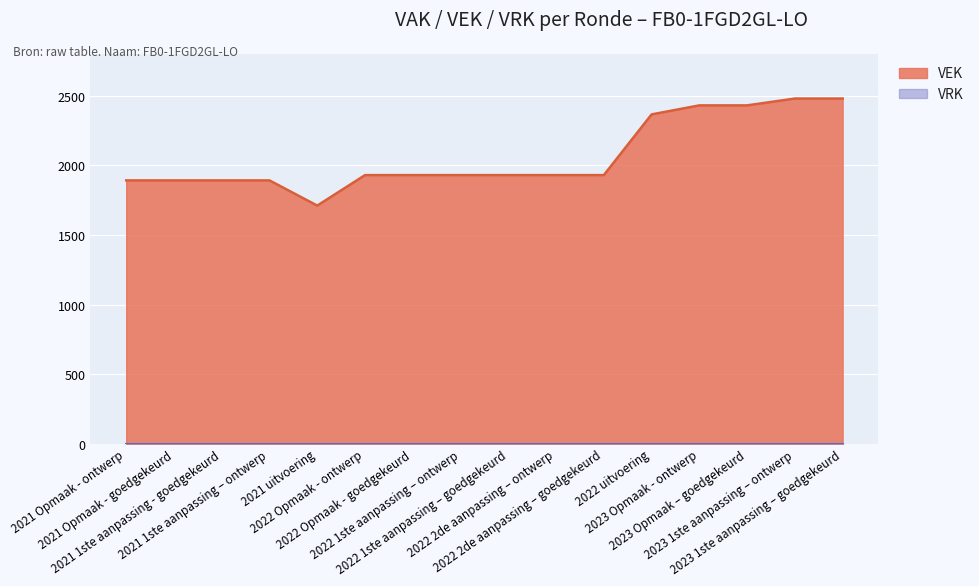

Reading left to right, list all the values displayed in this chart.

2021 Opmaak - ontwerp=1892	2021 Opmaak - goedgekeurd=1892	2021 1ste aanpassing - goedgekeurd=1892	2021 1ste aanpassing – ontwerp=1892	2021 uitvoering=1711	2022 Opmaak - ontwerp=1930	2022 Opmaak - goedgekeurd=1930	2022 1ste aanpassing – ontwerp=1930	2022 1ste aanpassing – goedgekeurd=1930	2022 2de aanpassing – ontwerp=1930	2022 2de aanpassing – goedgekeurd=1930	2022 uitvoering=2366	2023 Opmaak - ontwerp=2431	2023 Opmaak – goedgekeurd=2431	2023 1ste aanpassing – ontwerp=2480	2023 1ste aanpassing – goedgekeurd=2480